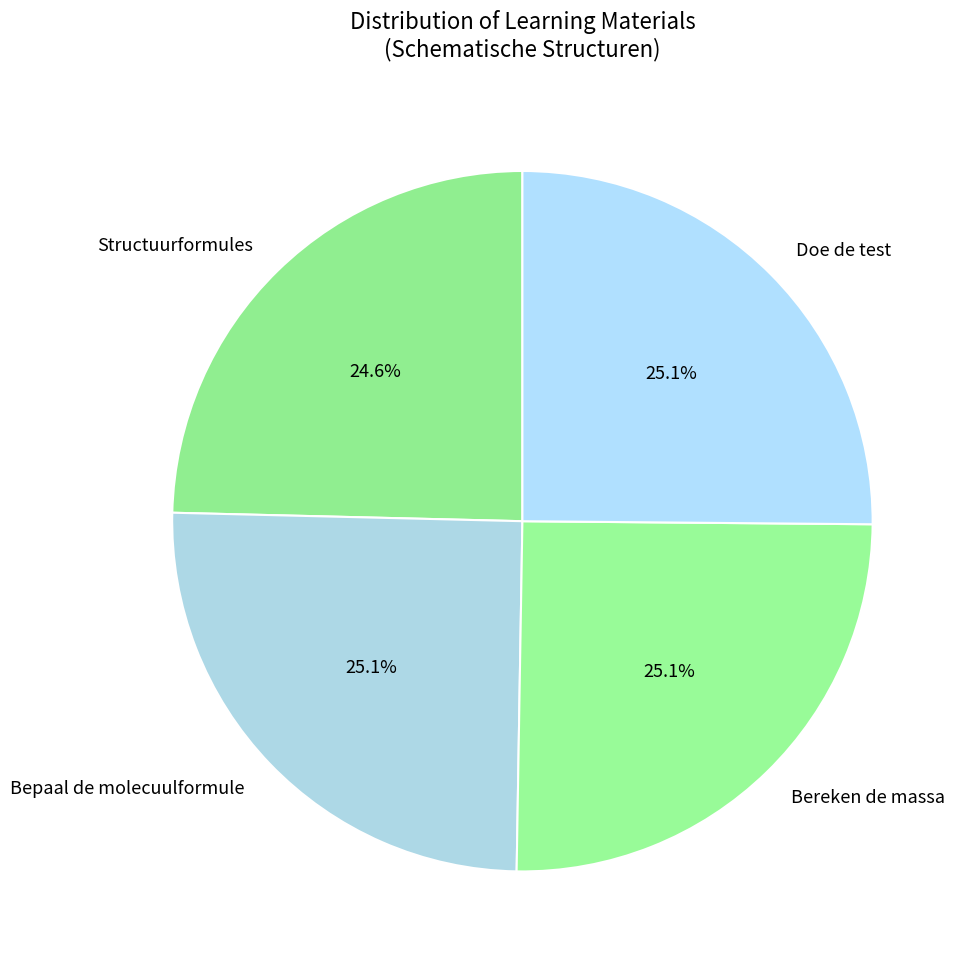

Does any single category account for the majority?

No